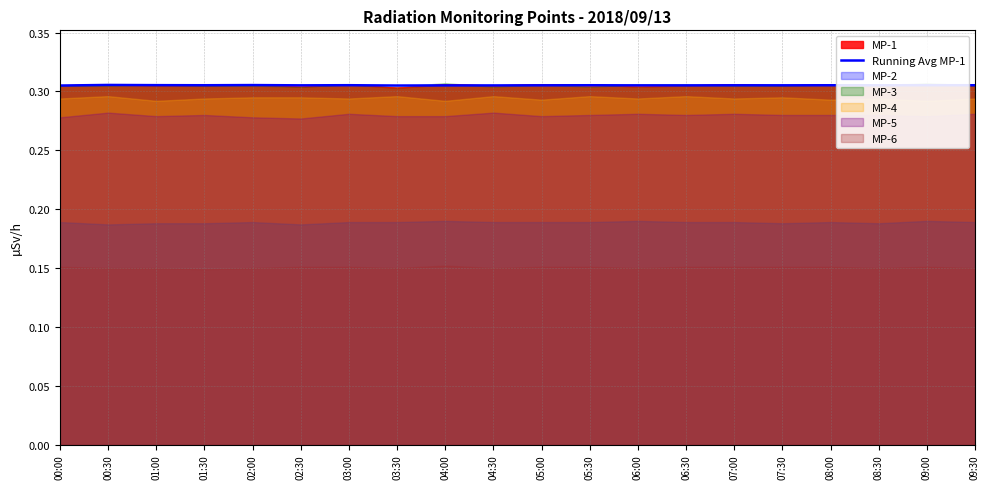

How many interior local peaks (higher than both neighbors) does the data have?

8